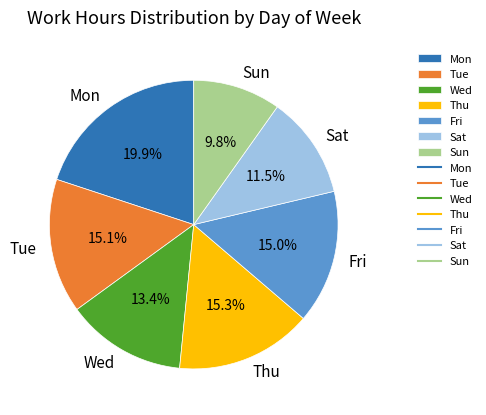

What percentage is NOT represented by Tue?

84.9%